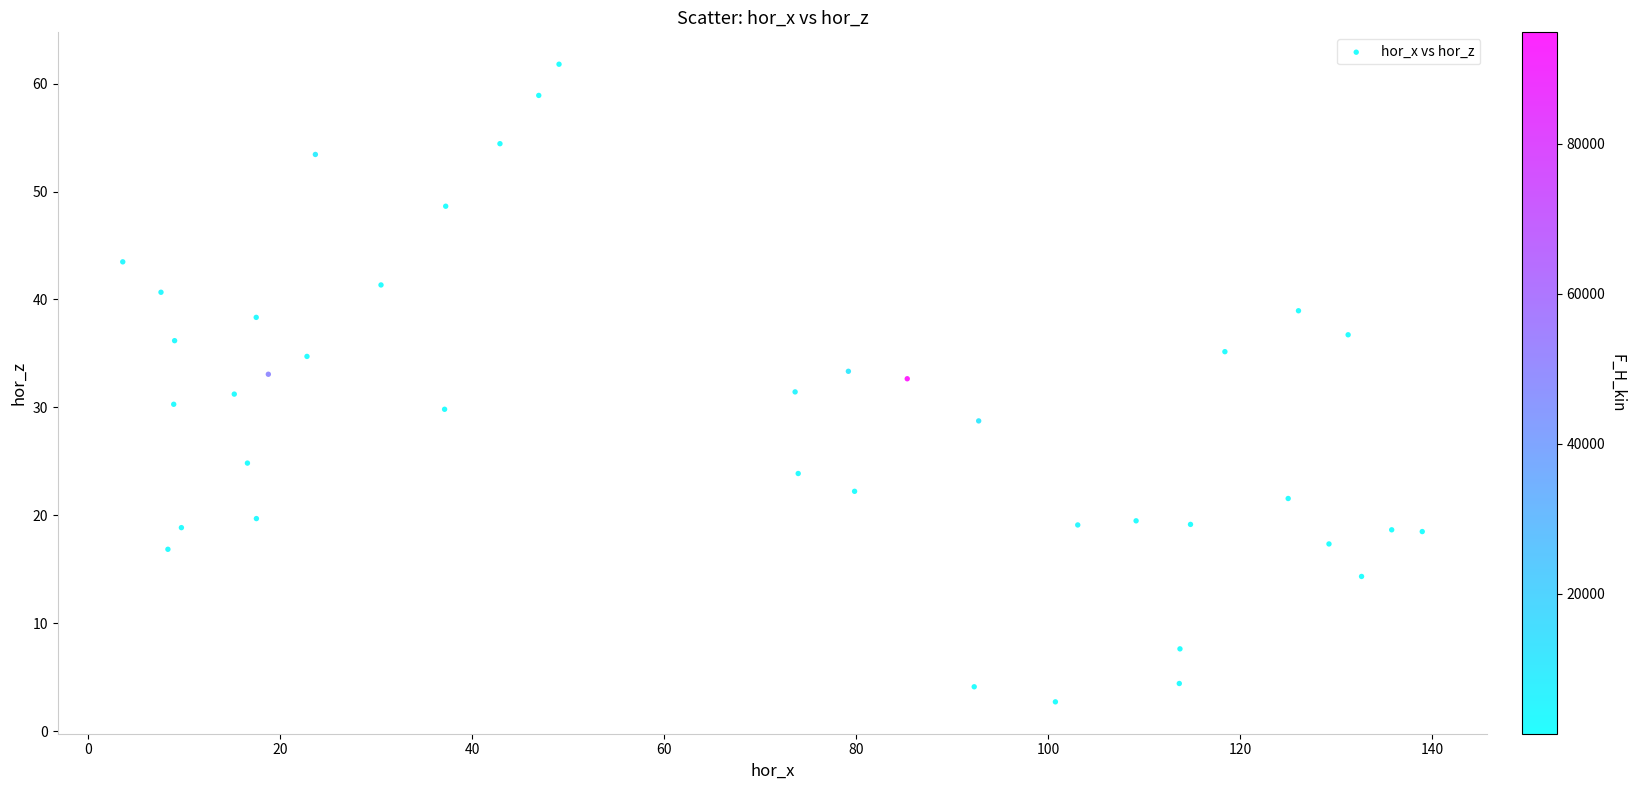

What is the range of Y values (max minus min)?

59.1